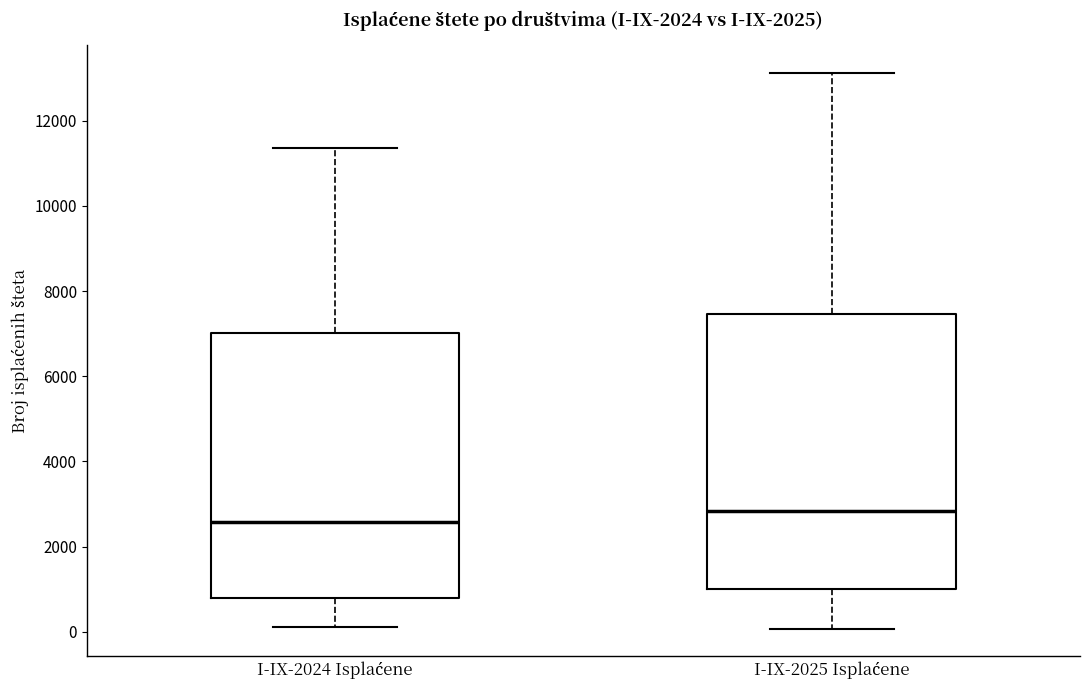

Reading left to right, read every box against the y-axis: the position of its median line, the range the box covers, and the ends of its whiskers. The values are not printed on the chart, so give them approximately, as read against the axis.

I-IX-2024 Isplaćene: median 2600, box 800 to 7000, whiskers 200 to 11400
I-IX-2025 Isplaćene: median 2800, box 1000 to 7400, whiskers 0 to 13200